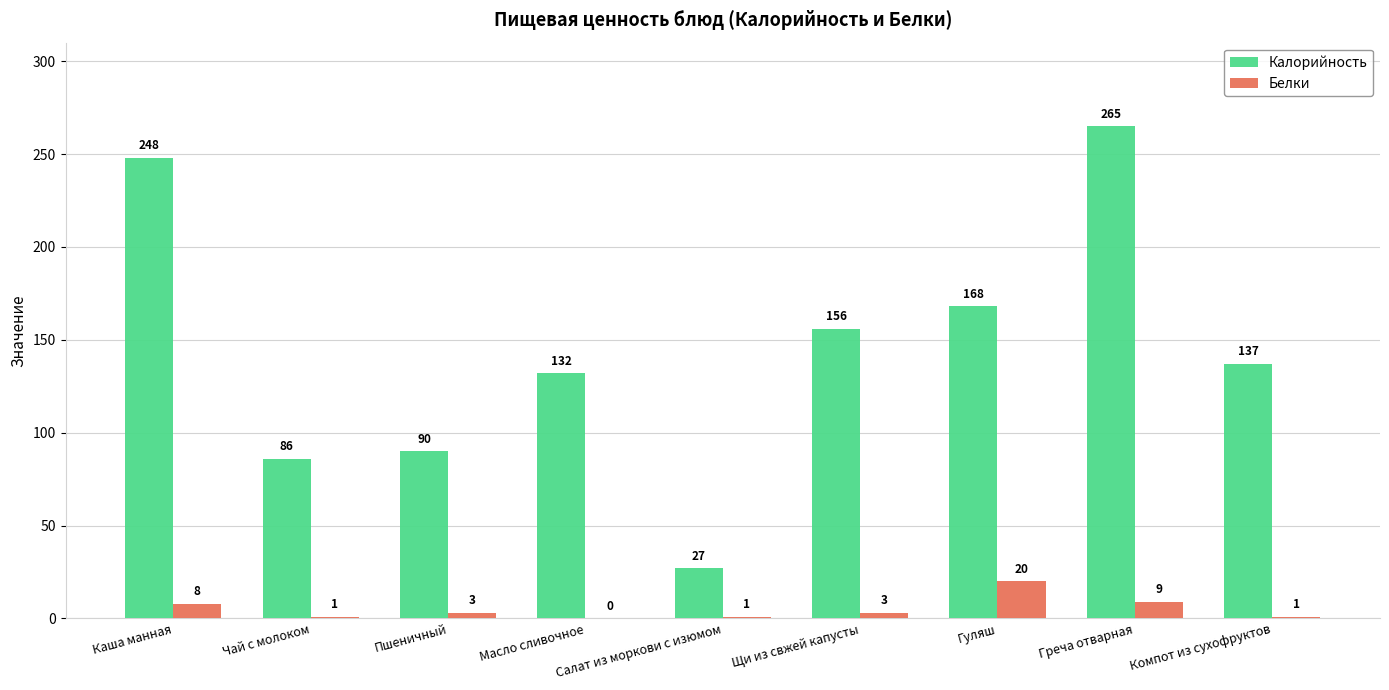

What is the sum of the Калорийность values at Компот из сухофруктов and Гуляш?

305